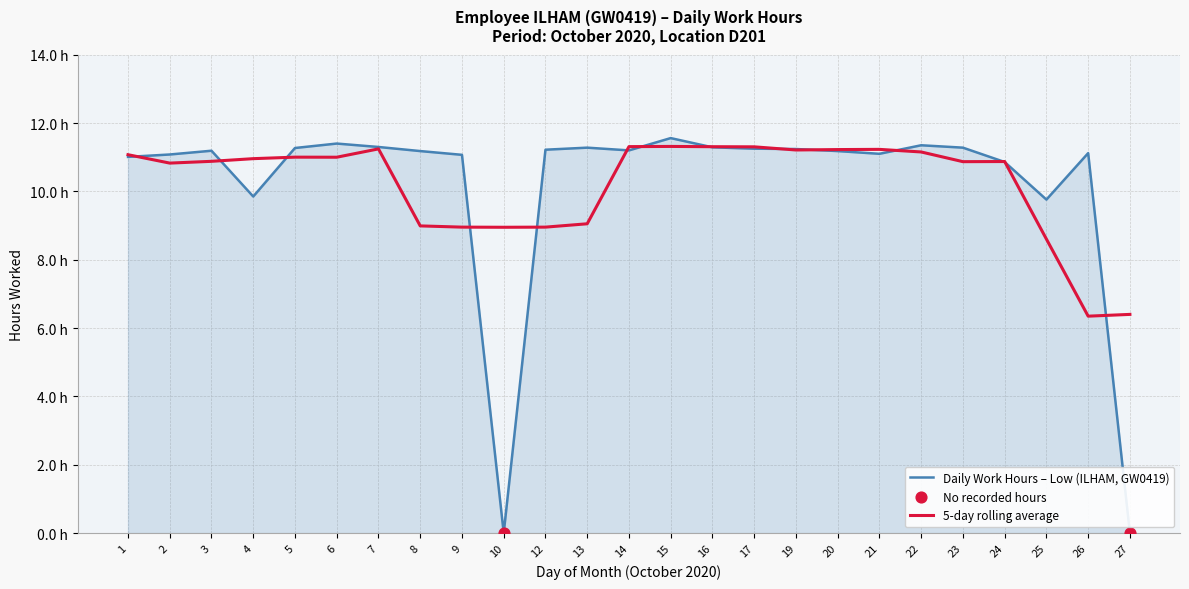

Is this an area chart (filled region under the line)?

Yes